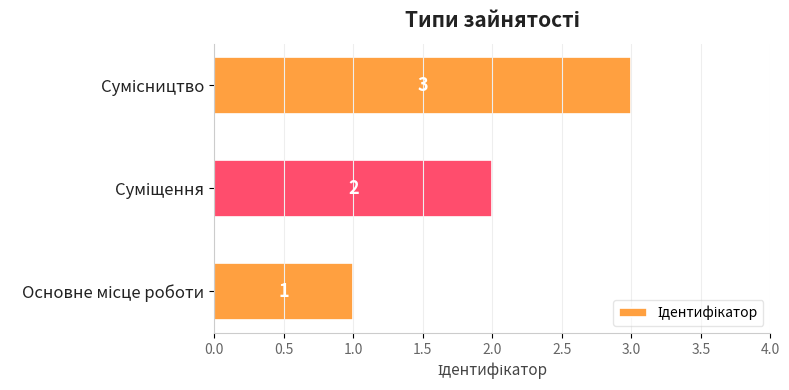

Count the values in the range 1 to 3.

3